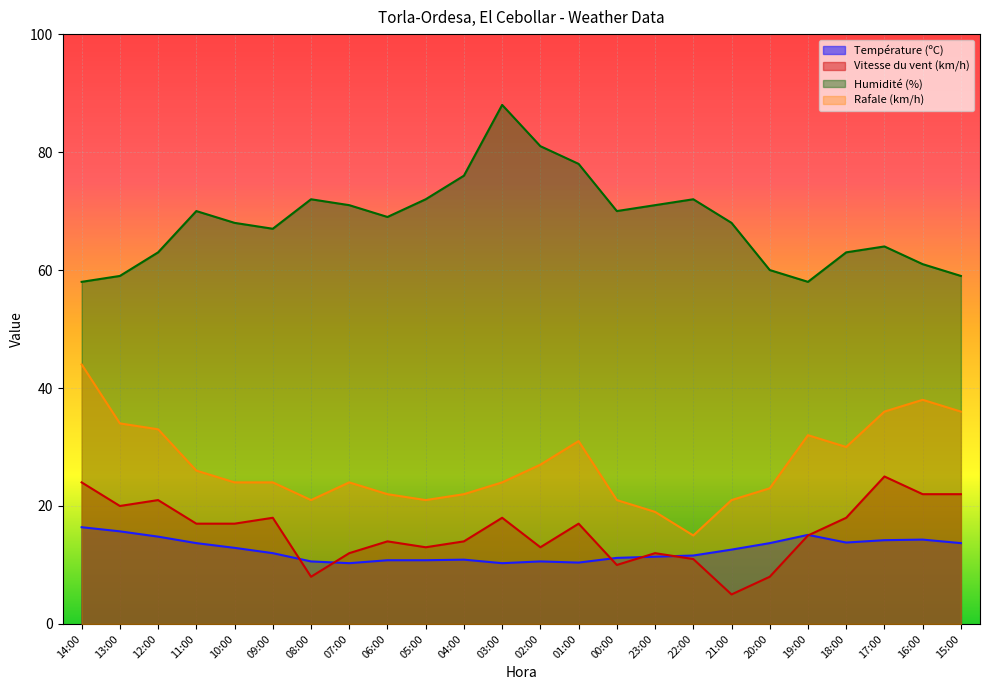

At which label is Humidité (%) closest to 73?

08:00